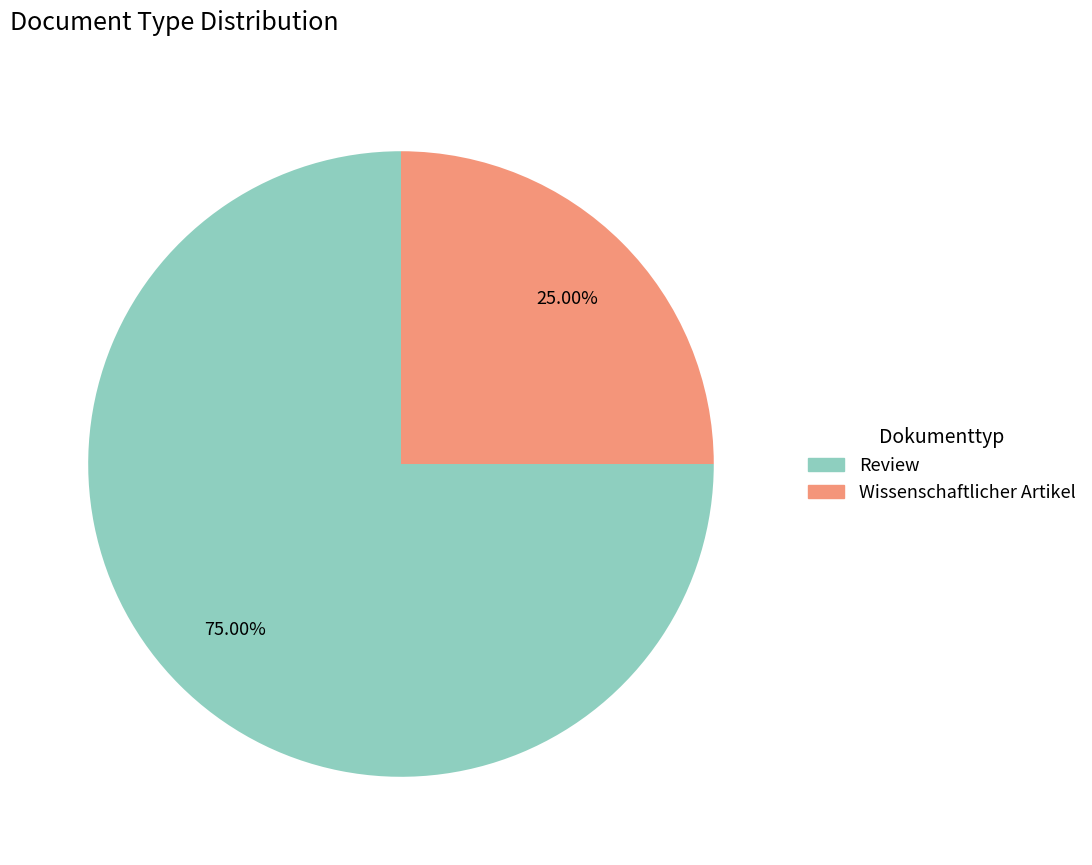

Is there any slice that represents more than half of the pie?

Yes